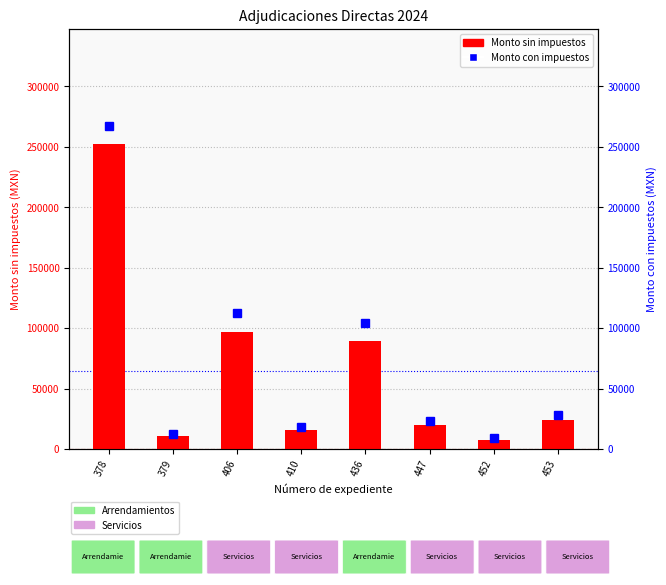

Reading left to right, list all the values displayed in this chart.

Monto sin impuestos: 378=252221.5	379=10344.8	406=96973.0	410=15446.9	436=89560.4	447=20000.0	452=7812.9	453=24008.8
Monto con impuestos: 378=267354.8	379=12000.0	406=112488.7	410=17918.4	436=103890.0	447=23200.0	452=9063.0	453=27850.2